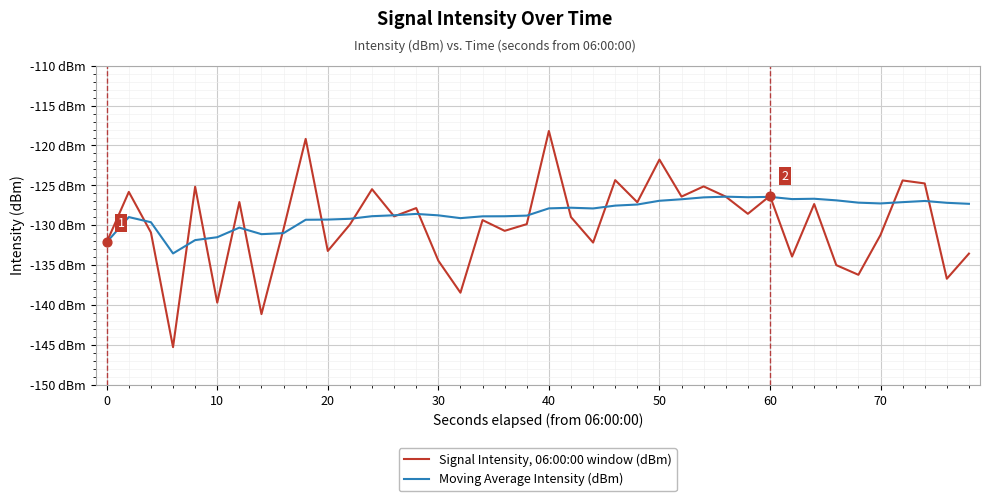

What are all the series names shown in the legend?

Signal Intensity, 06:00:00 window (dBm), Moving Average Intensity (dBm)